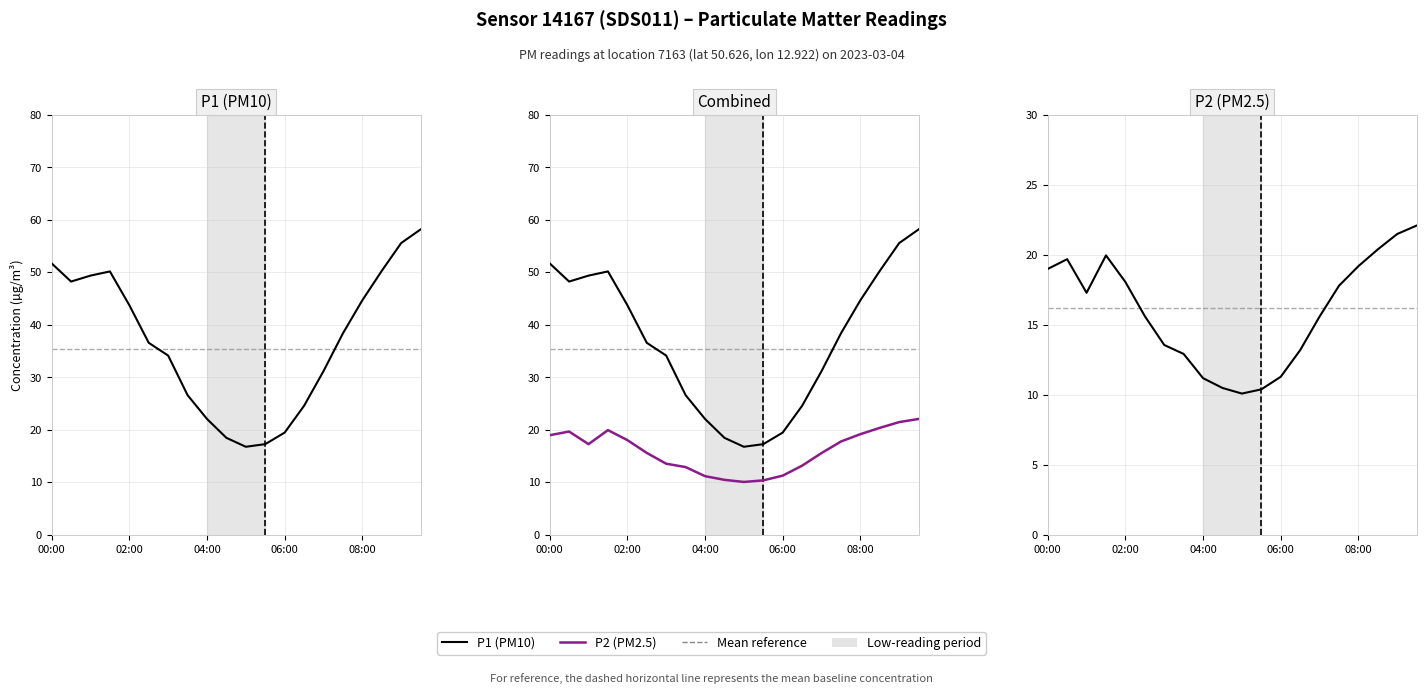

Does the chart have visible grid lines?

Yes